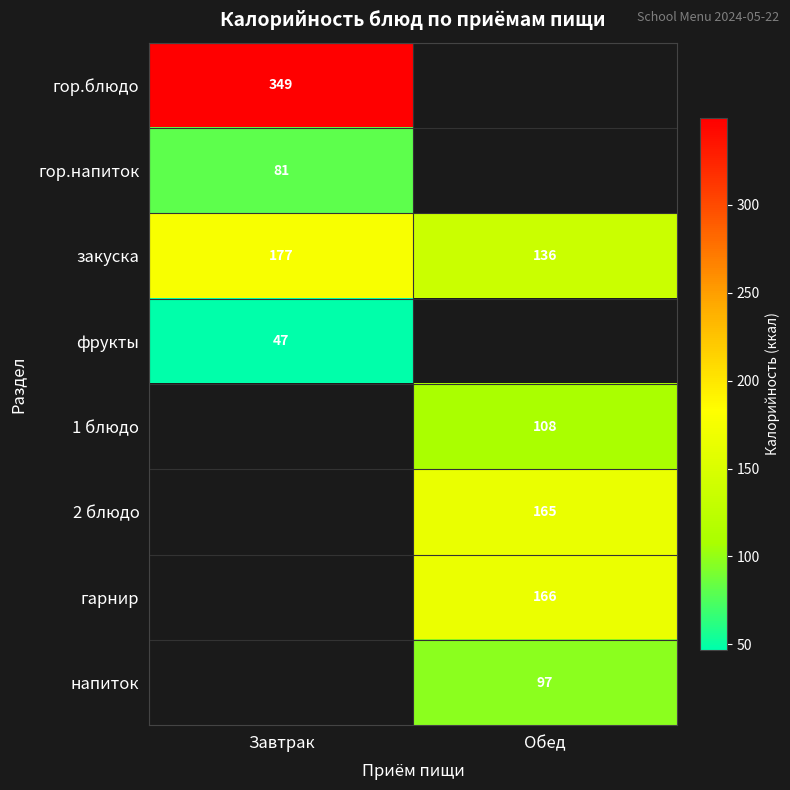

What is the sum of all закуска values?

313